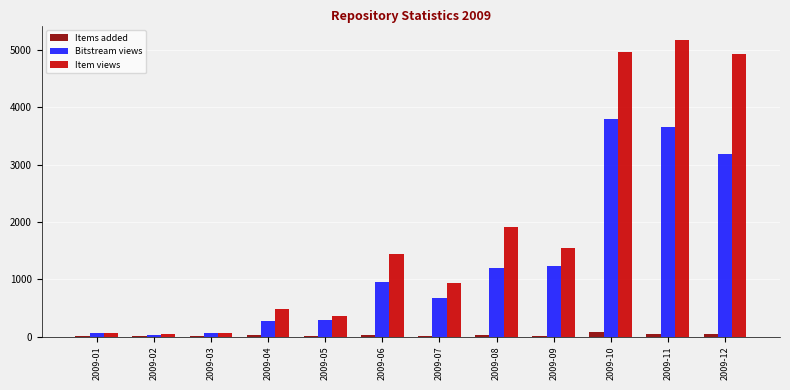

What is the difference between the Item views values at 2009-11 and 2009-01?

5109